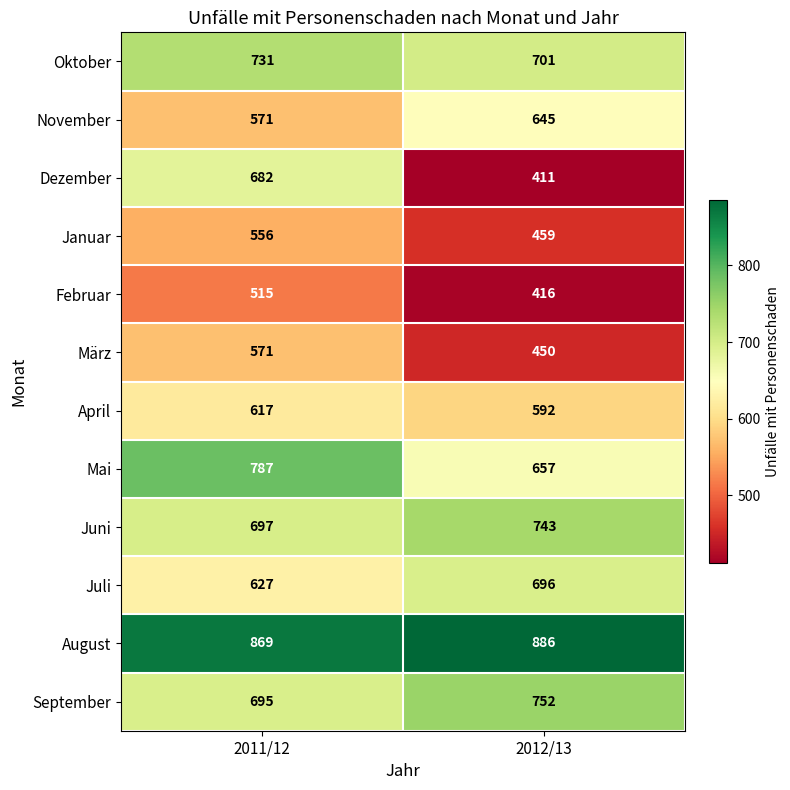

What is the highest value of the November series?

645